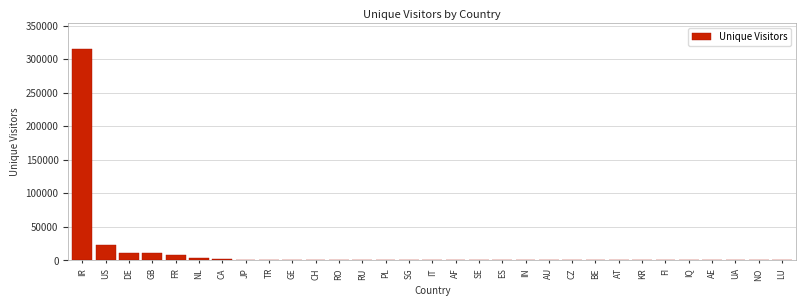

What is the sum of all values?

383731